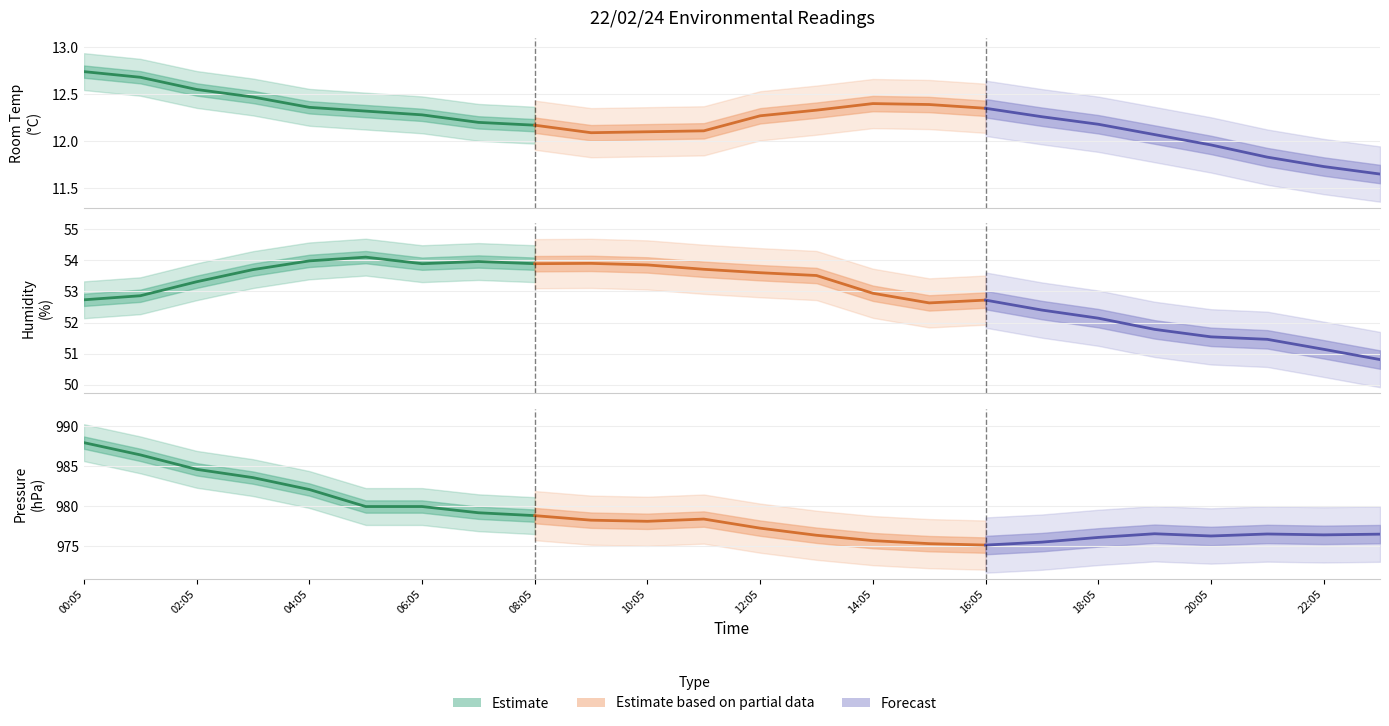

How many interior local valleys does the Pressure series have?

4